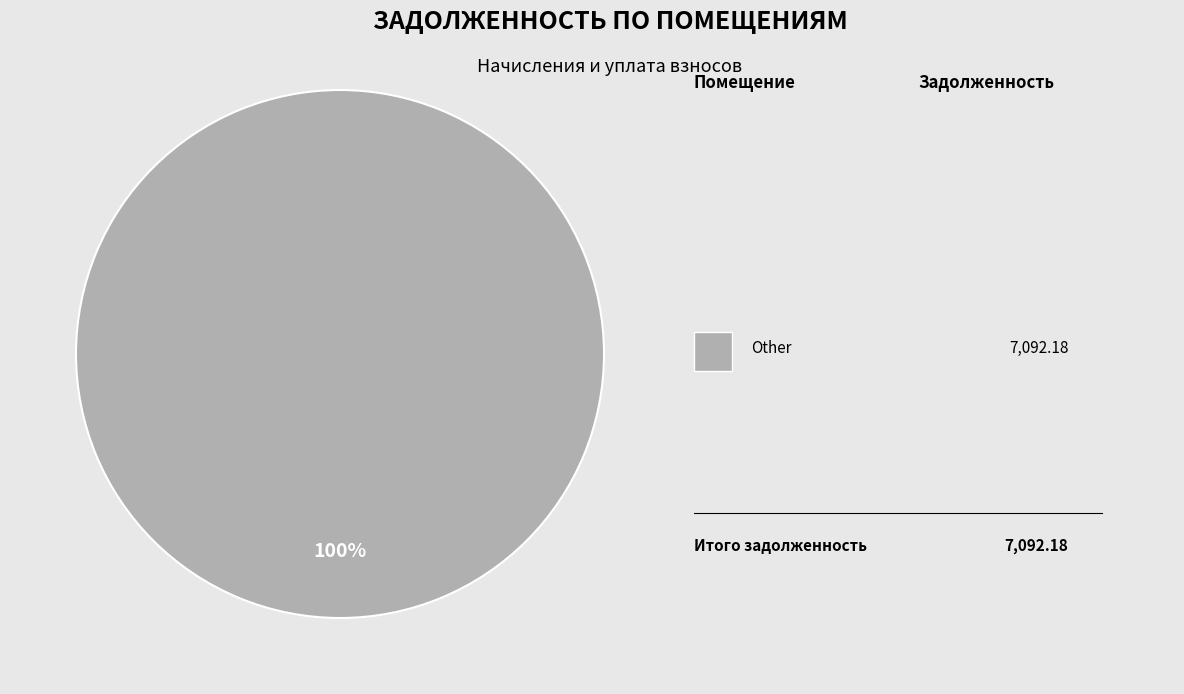

Does any single category account for the majority?

Yes